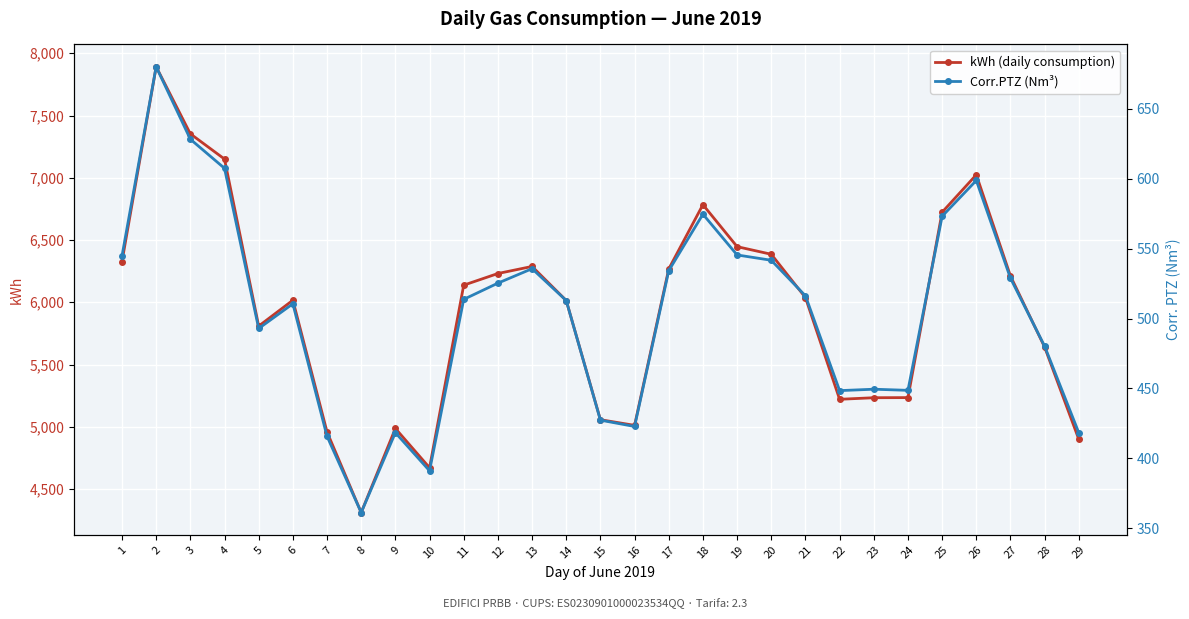

True or false: Corr.PTZ (Nm³) has more than 1 points higher than both neighbors.

True